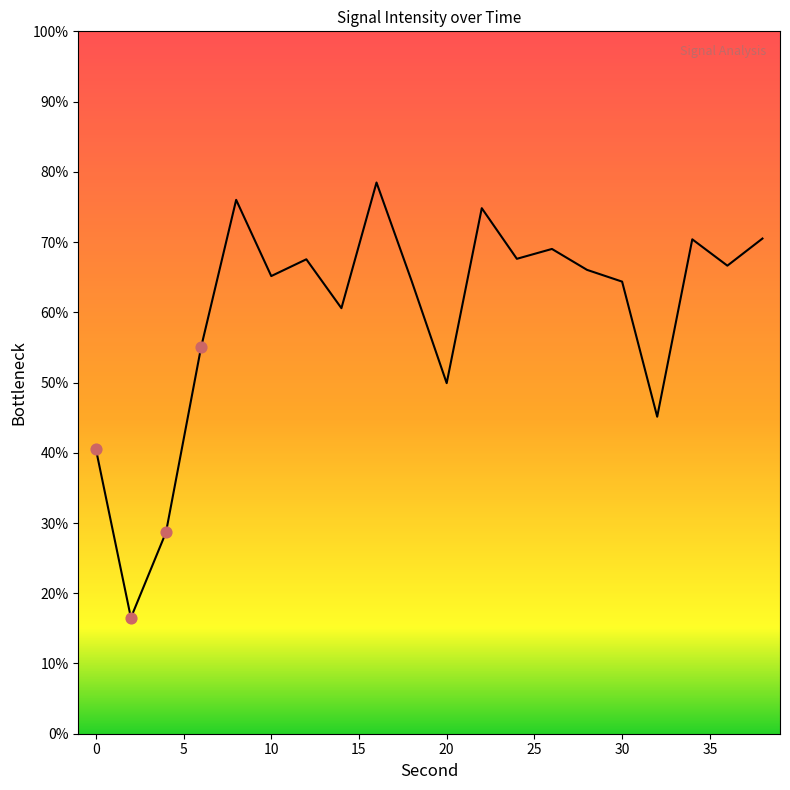

What is the difference between the maximum and minimum values?

62.0